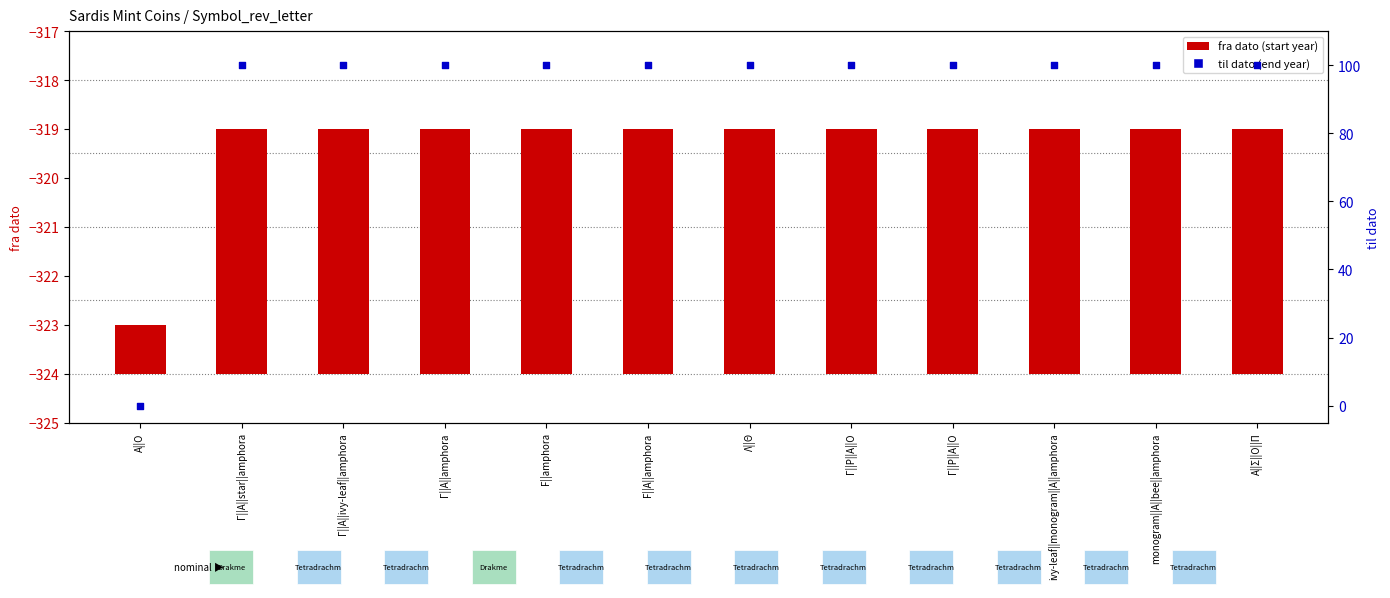

At which category is the sum across all series the highest?

Γ||Α||star||amphora